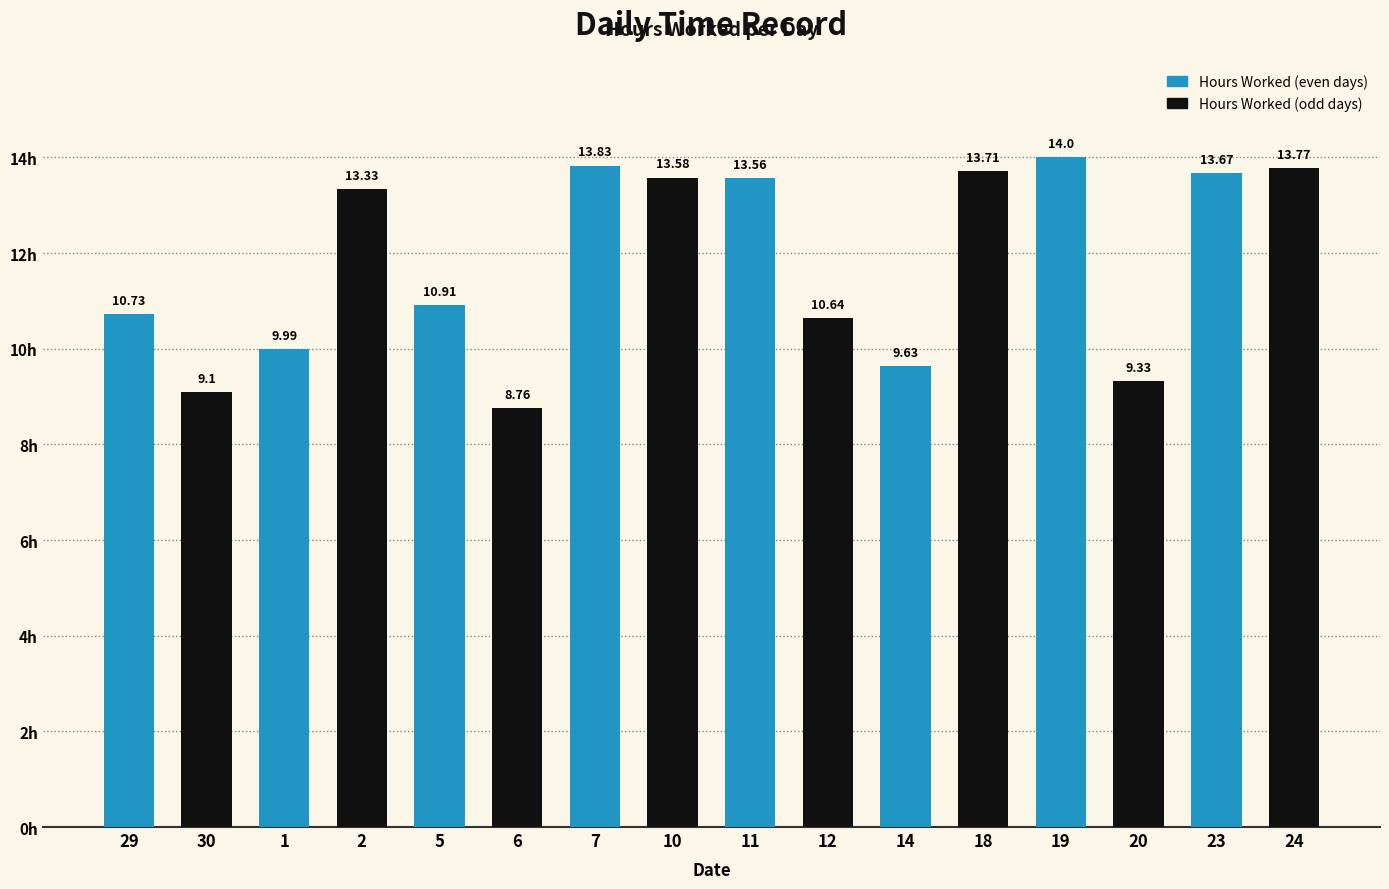

Are the bars horizontal?

No